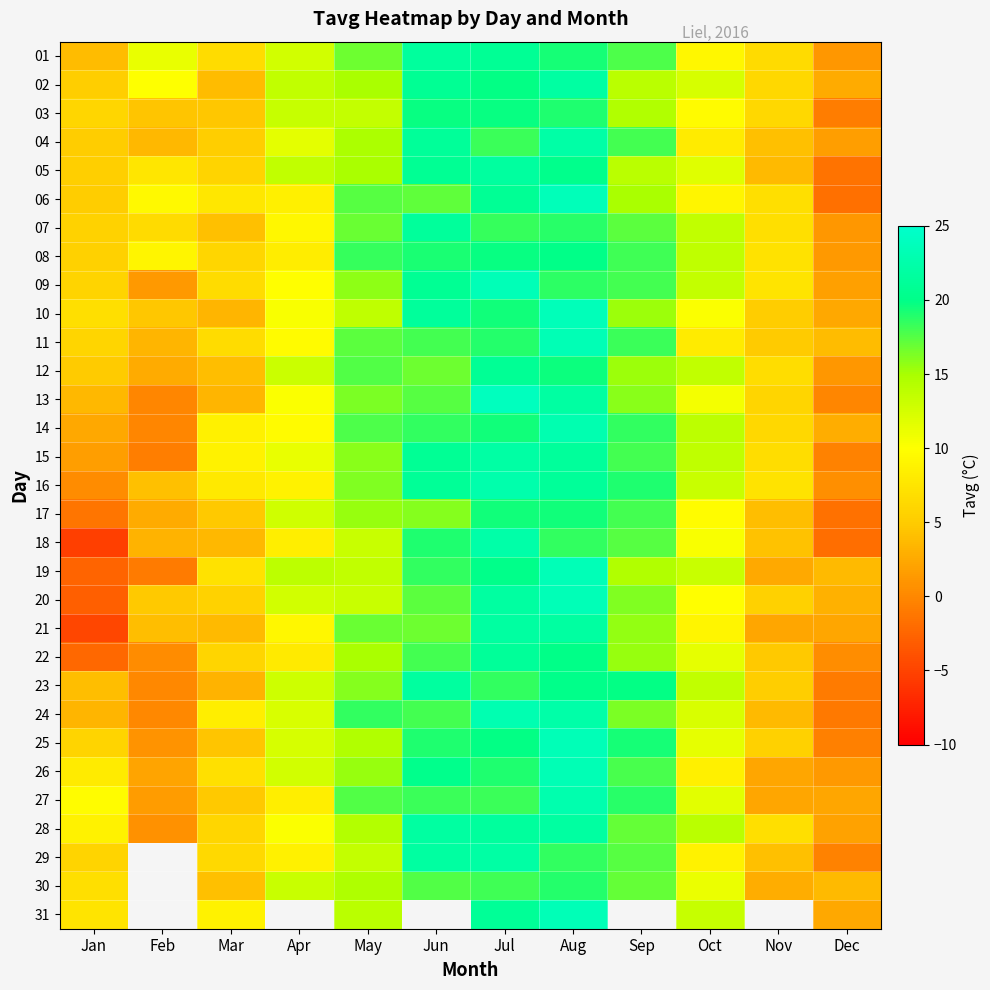

The 04 series shows 8.3 at Mar. True or false?

False